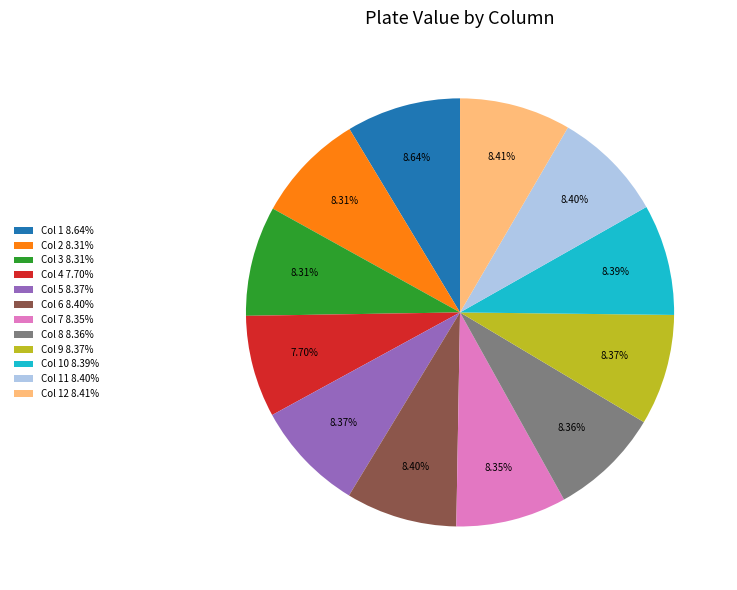

Does Col 1 8.64% account for over 50% of the chart?

No